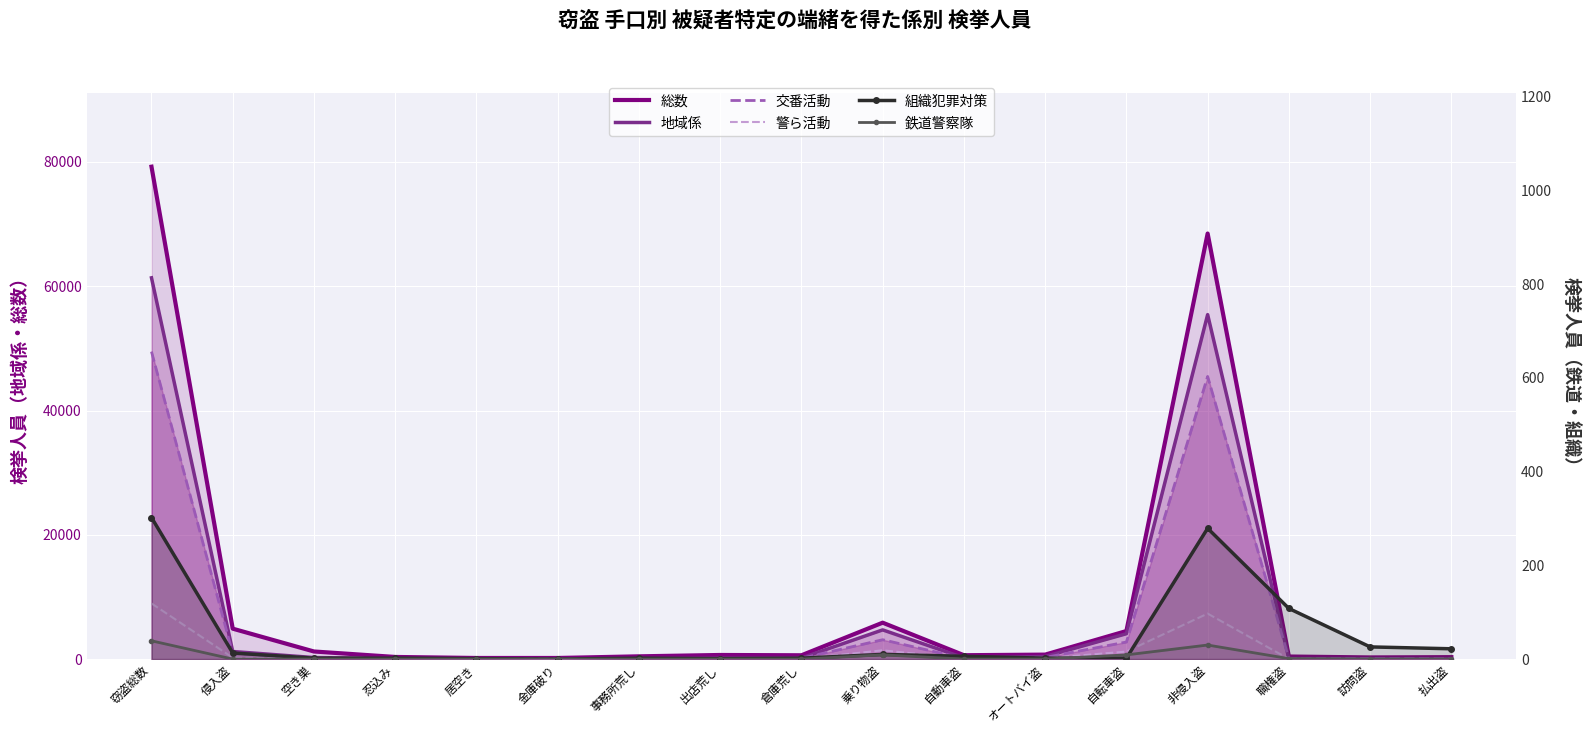

What is the difference between the 警ら活動 values at 自転車盗 and 金庫破り?

1206